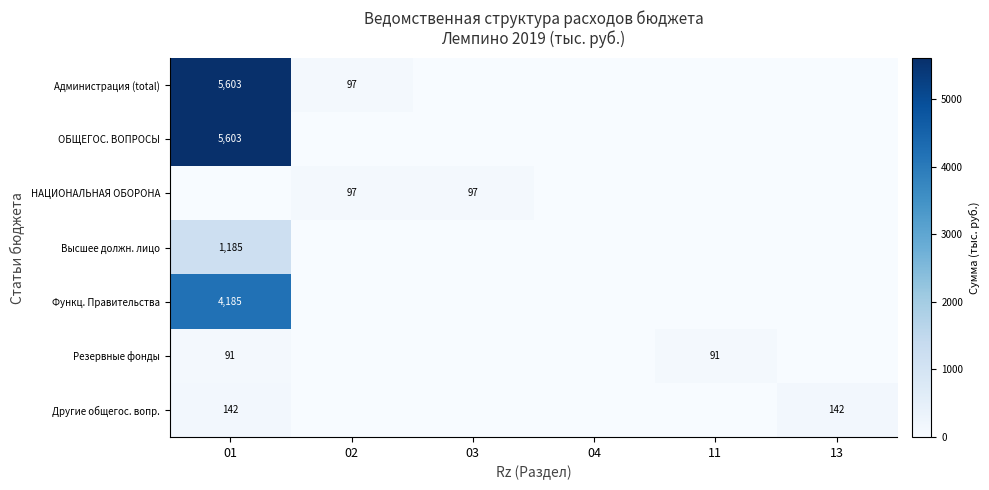

The НАЦИОНАЛЬНАЯ ОБОРОНА series shows 97 at 02. True or false?

True